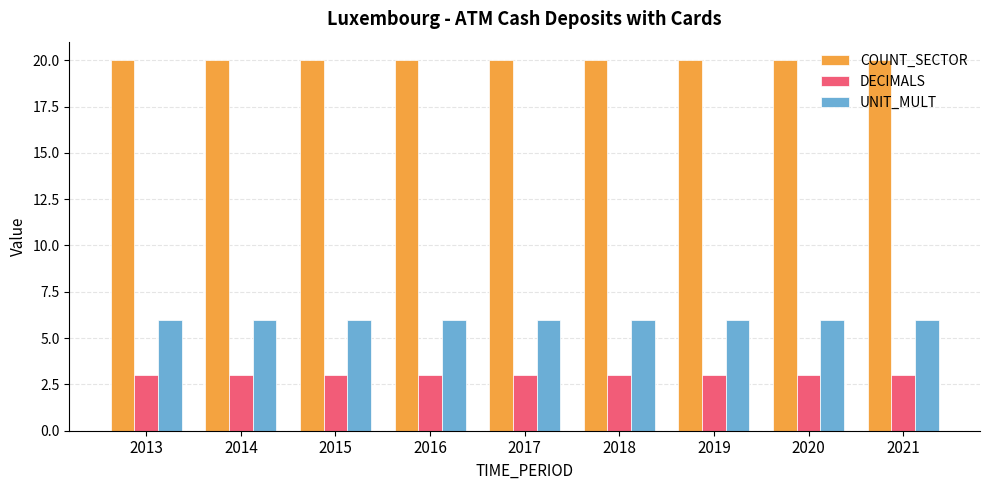

What is the maximum value shown in the chart?

20